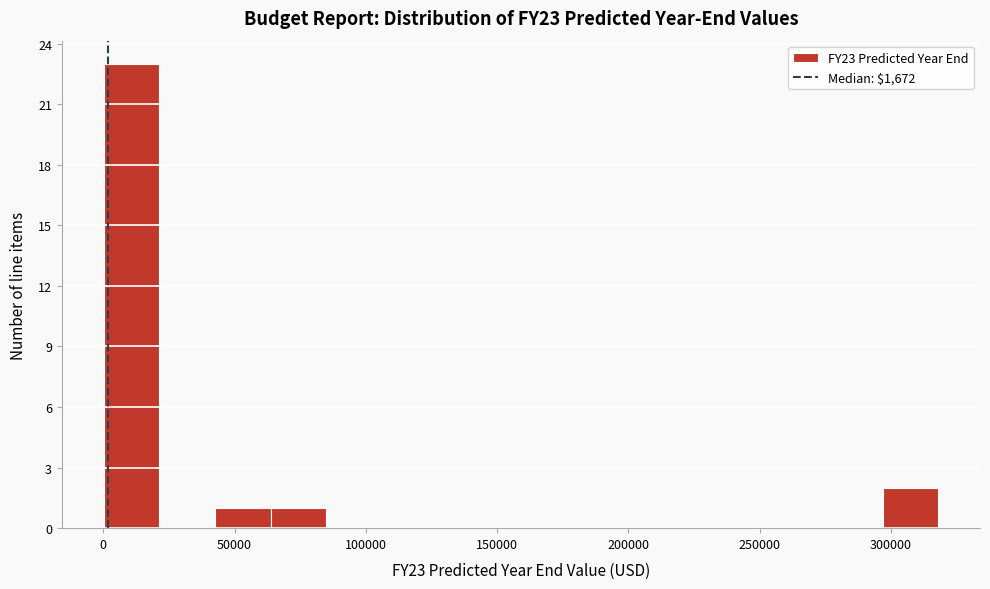

Which range on the x-axis has the tallest bar?

0 to 20000